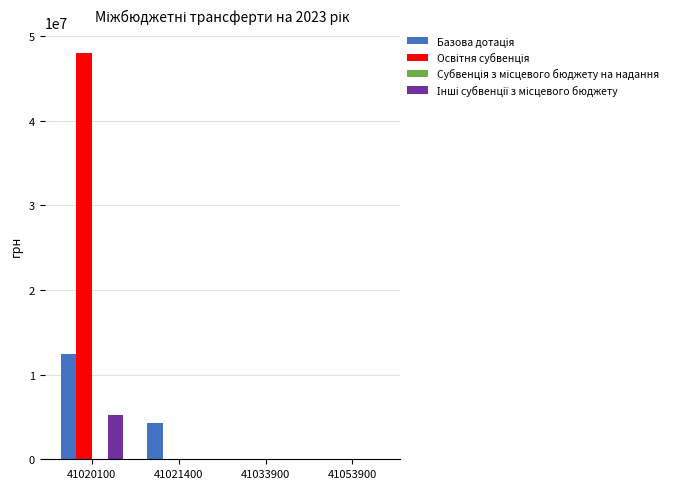

Which category has the highest value across all series?

41020100